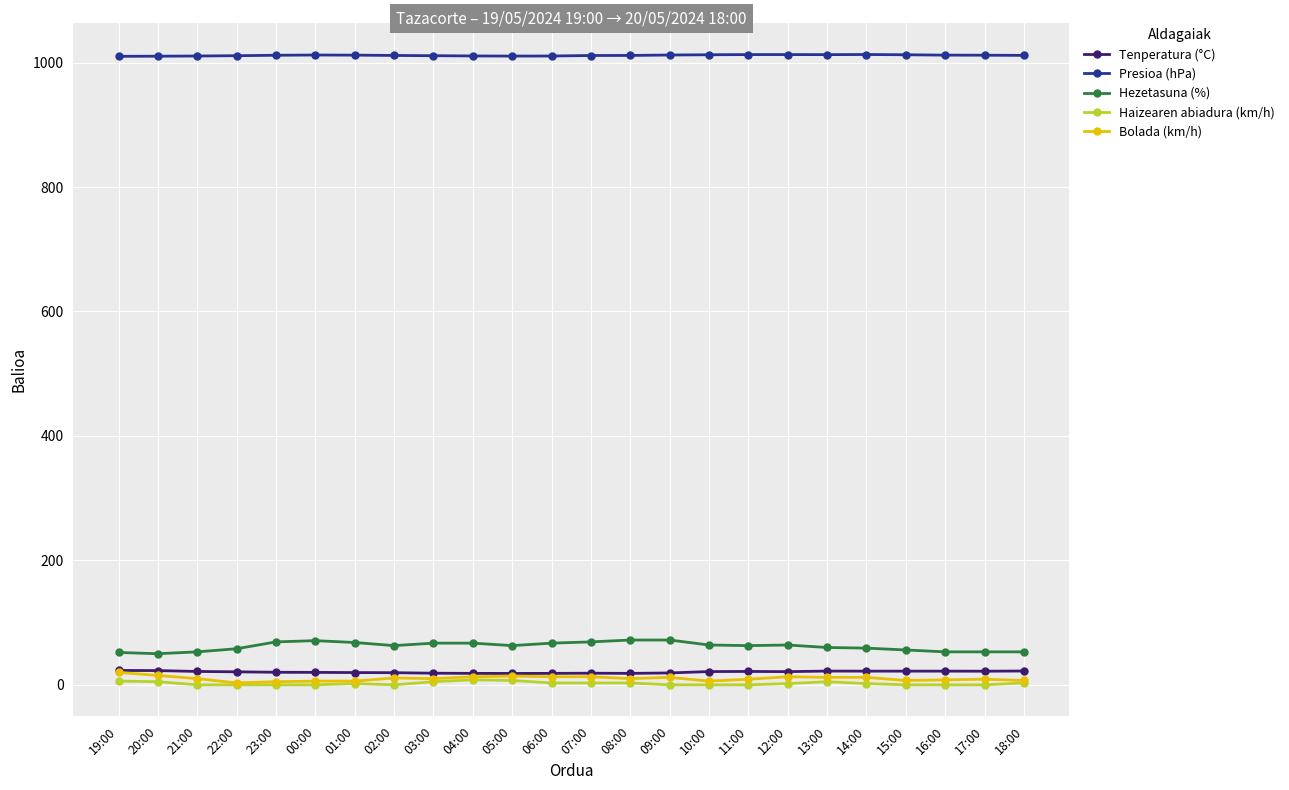

What is the label of the 12th point from the left?

06:00